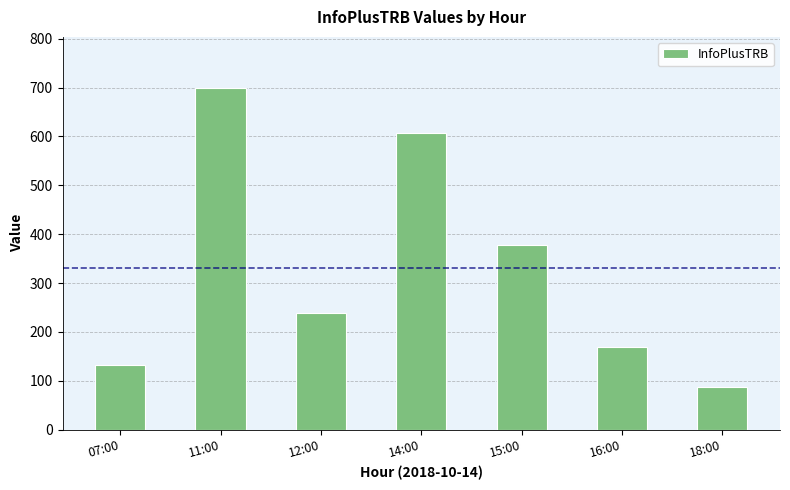

What is the sum of all values?

2312